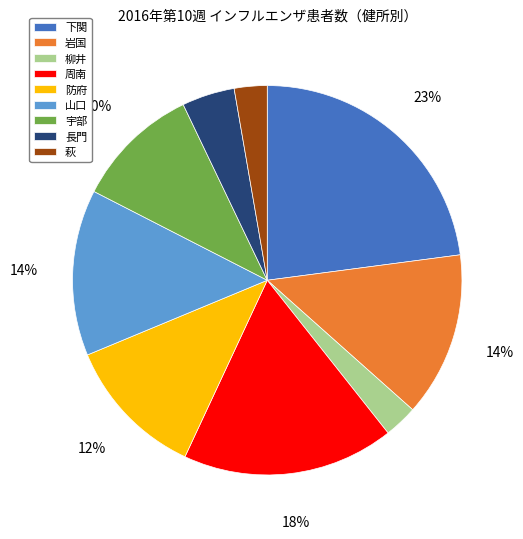

True or false: 防府 accounts for 12% of the total.

True